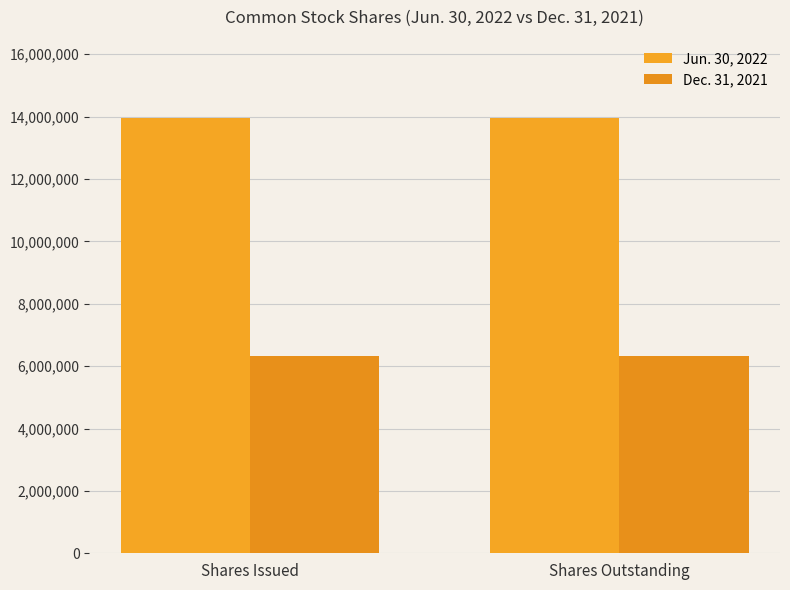

What is the minimum value for Jun. 30, 2022?

13956238